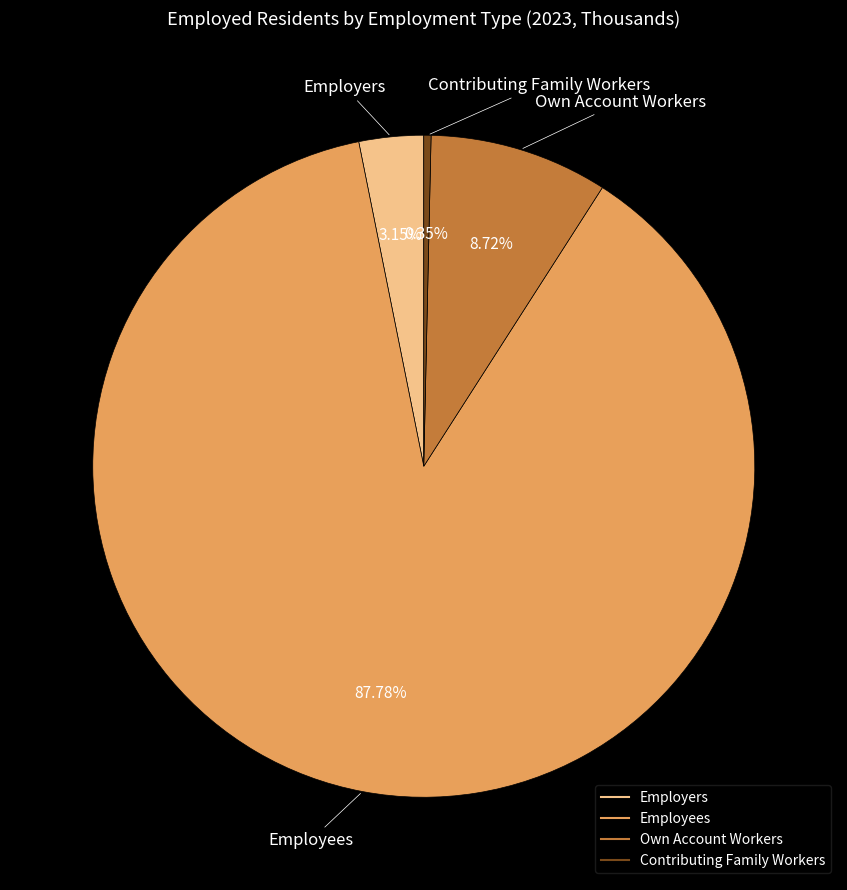

The Contributing Family Workers slice represents 14% of the pie. True or false?

False